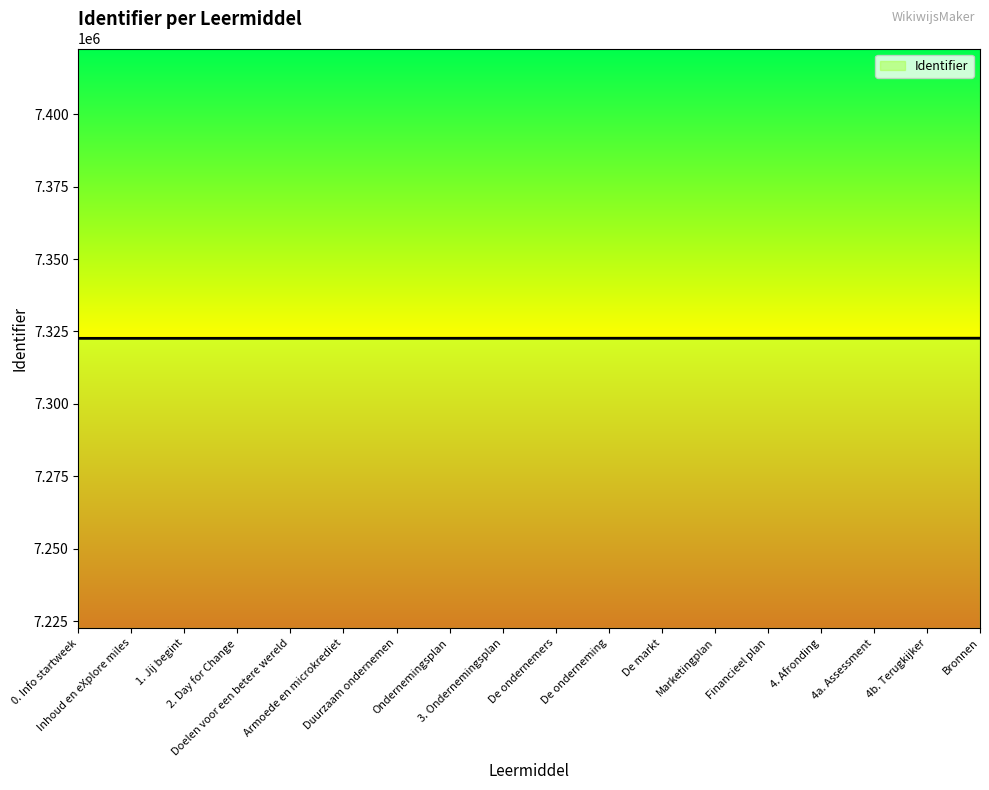

What is the greatest value displayed?

7322663